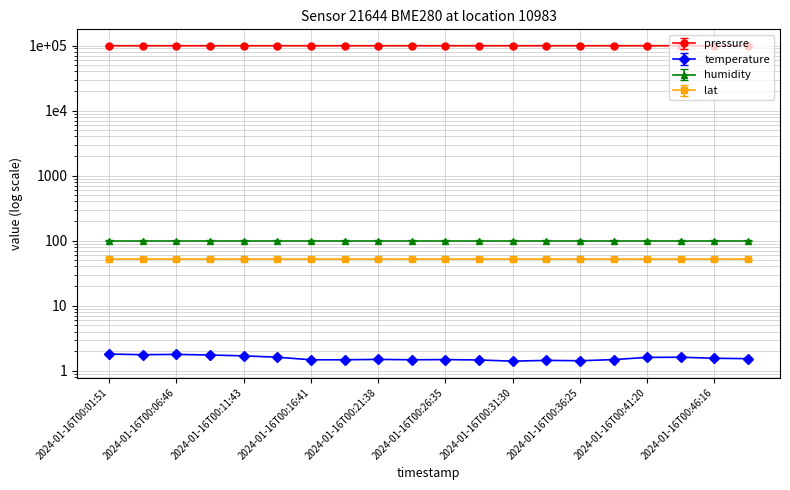

At which label does temperature reach its minimum?

2024-01-16T00:31:30